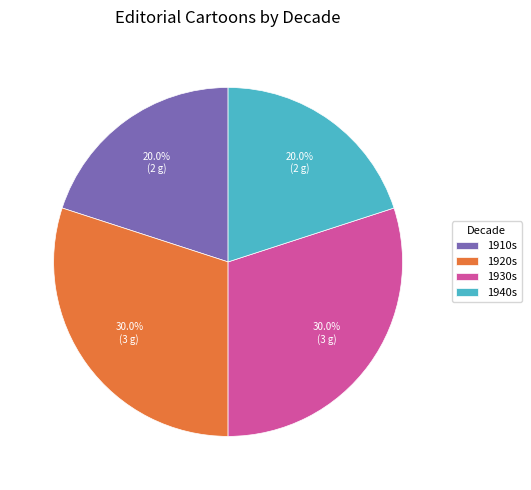

Which has a higher value, 1940s or 1930s?

1930s